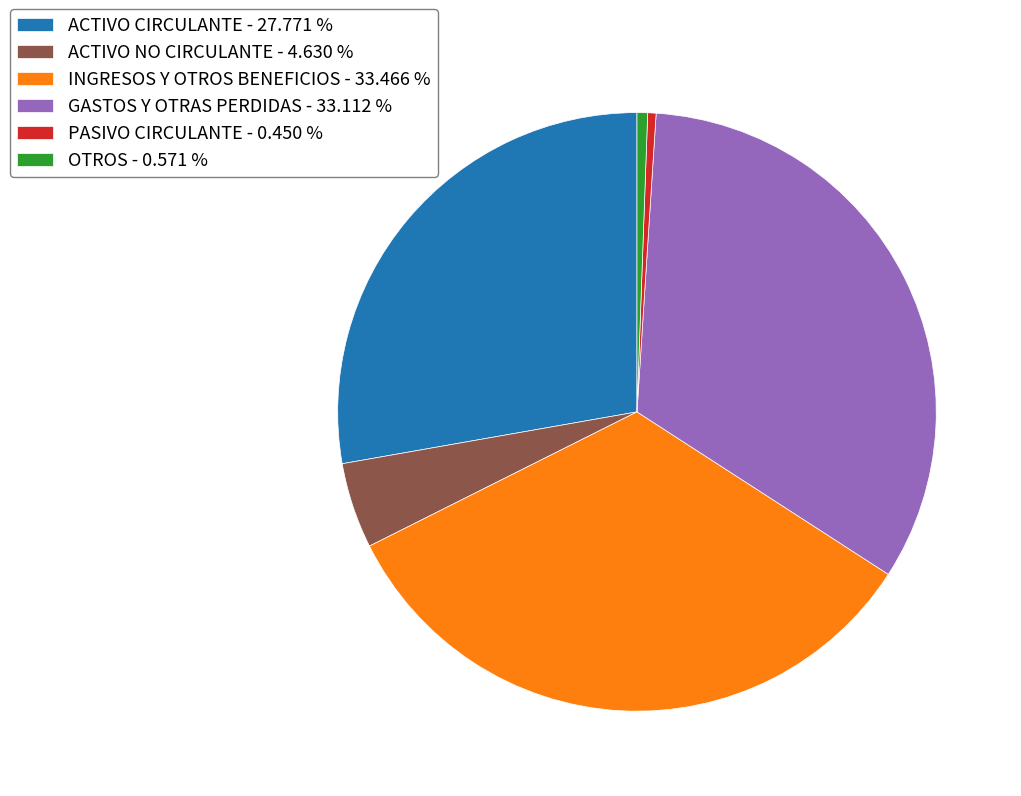

Which has a higher value, PASIVO CIRCULANTE - 0.450 % or ACTIVO NO CIRCULANTE - 4.630 %?

ACTIVO NO CIRCULANTE - 4.630 %